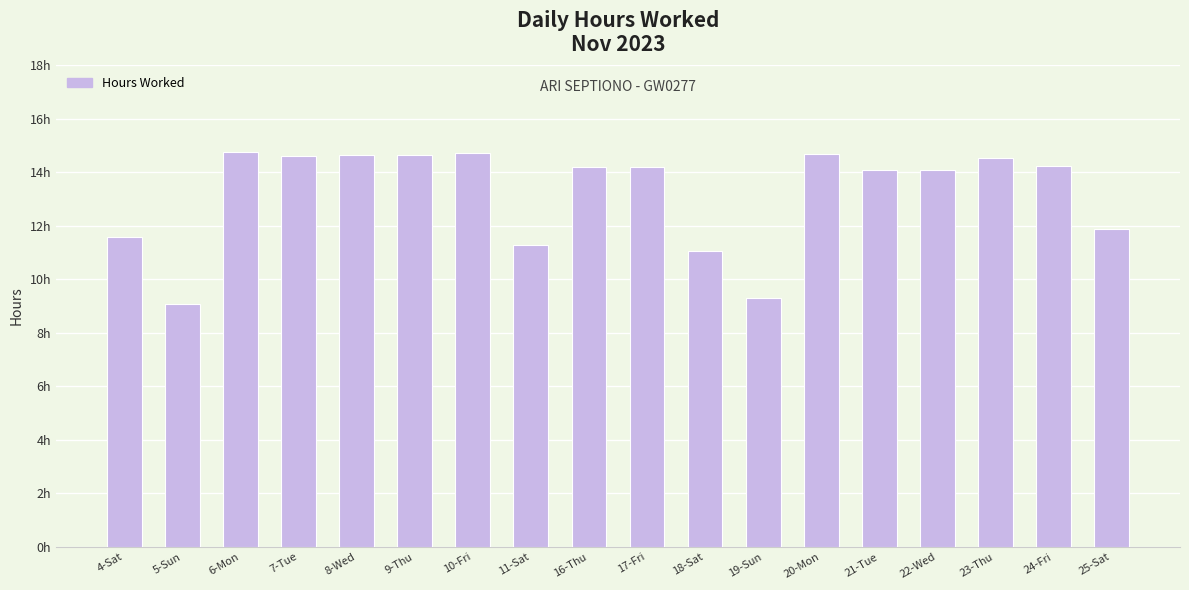

Are the bars horizontal?

No